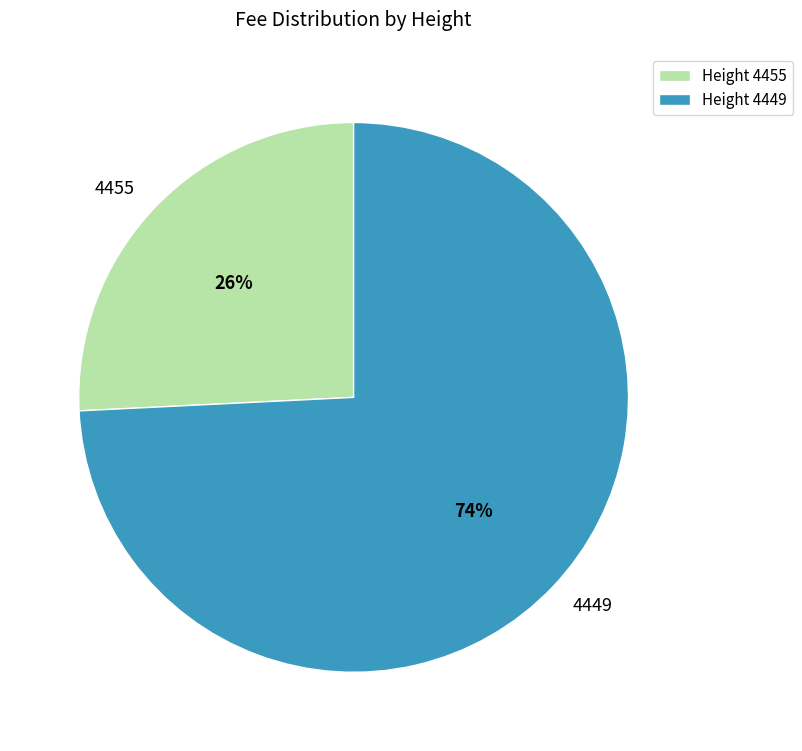

Is there any slice that represents more than half of the pie?

Yes